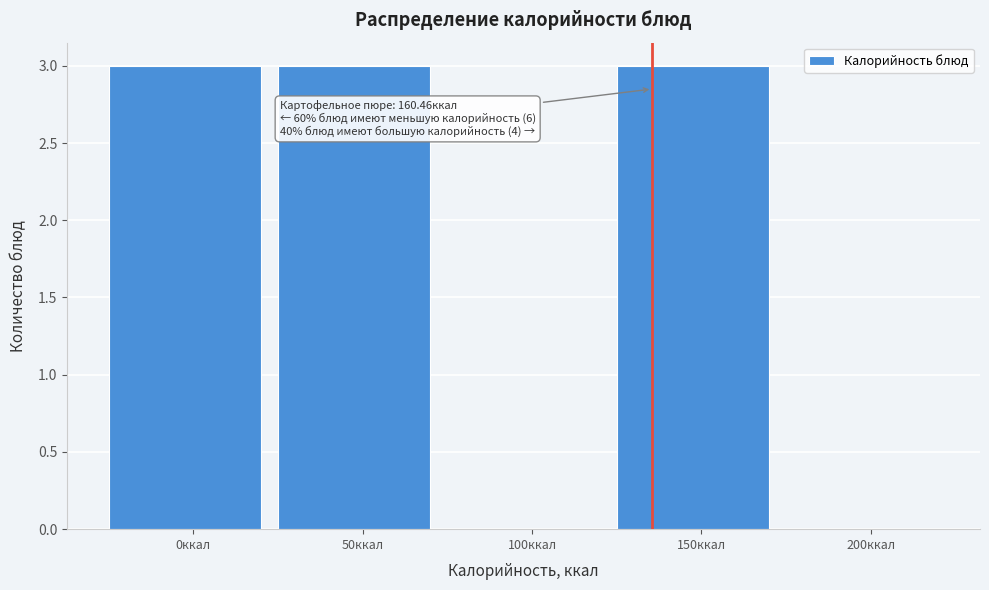

Reading right to left, list all the values displayed in this chart.

200ккал=0	150ккал=3	100ккал=0	50ккал=3	0ккал=3